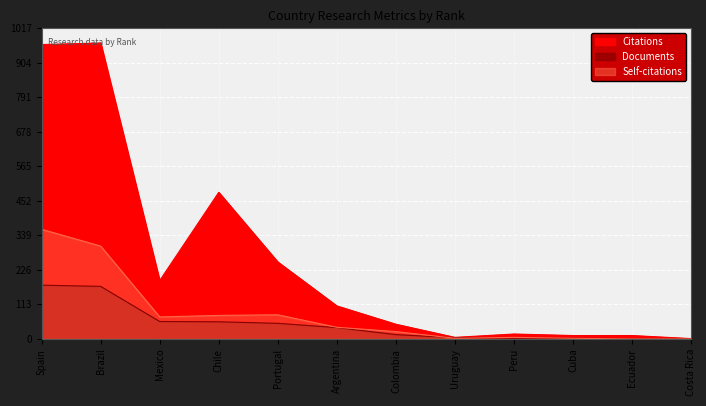

What is the value of the Citable documents point at the 5th from the left?

79